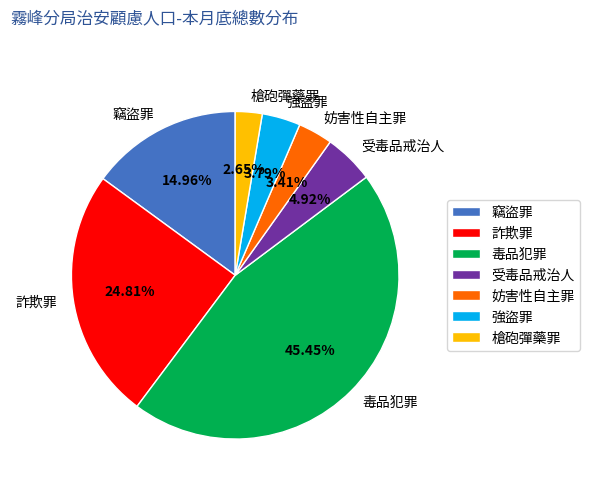

Between 強盜罪 and 槍砲彈藥罪, which is larger?

強盜罪